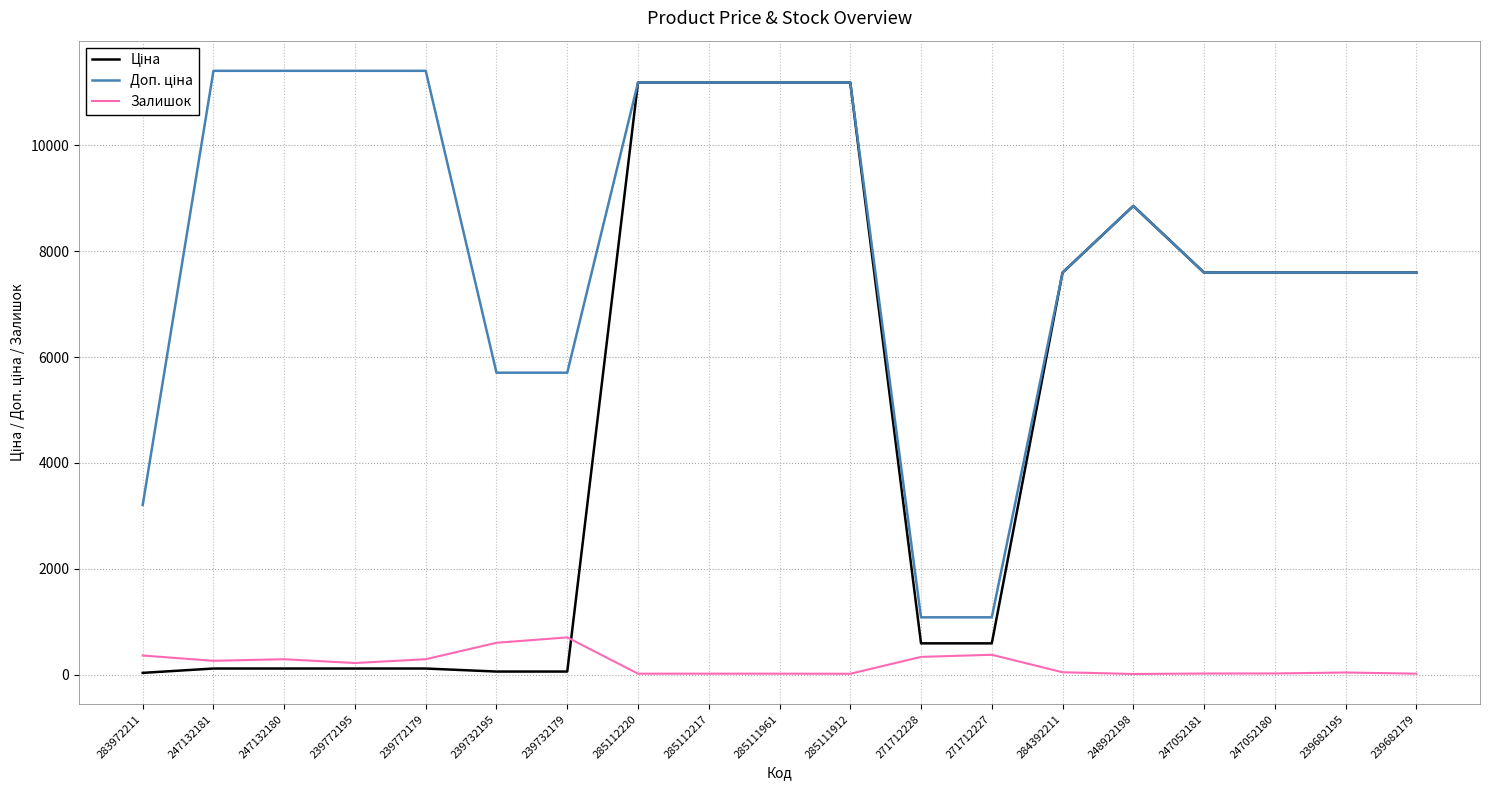

Between 239772179 and 239682195, which series saw the biggest shift?

Ціна